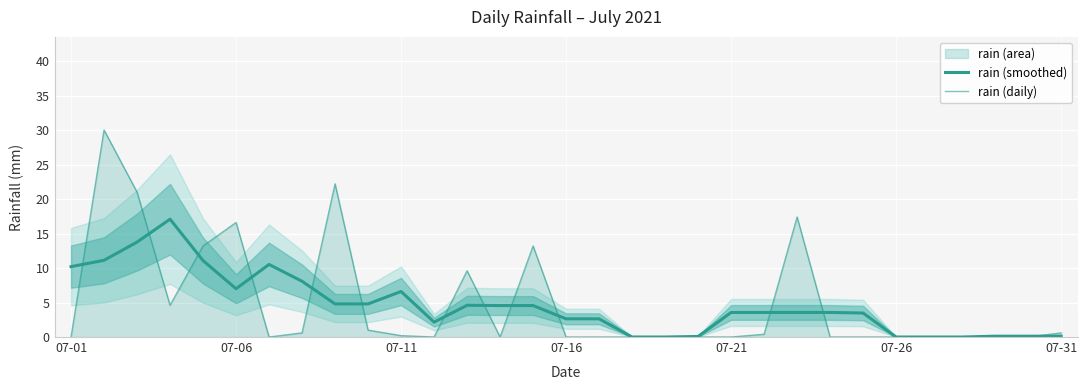

At which label does rain (smoothed) first exceed 3?

07-01